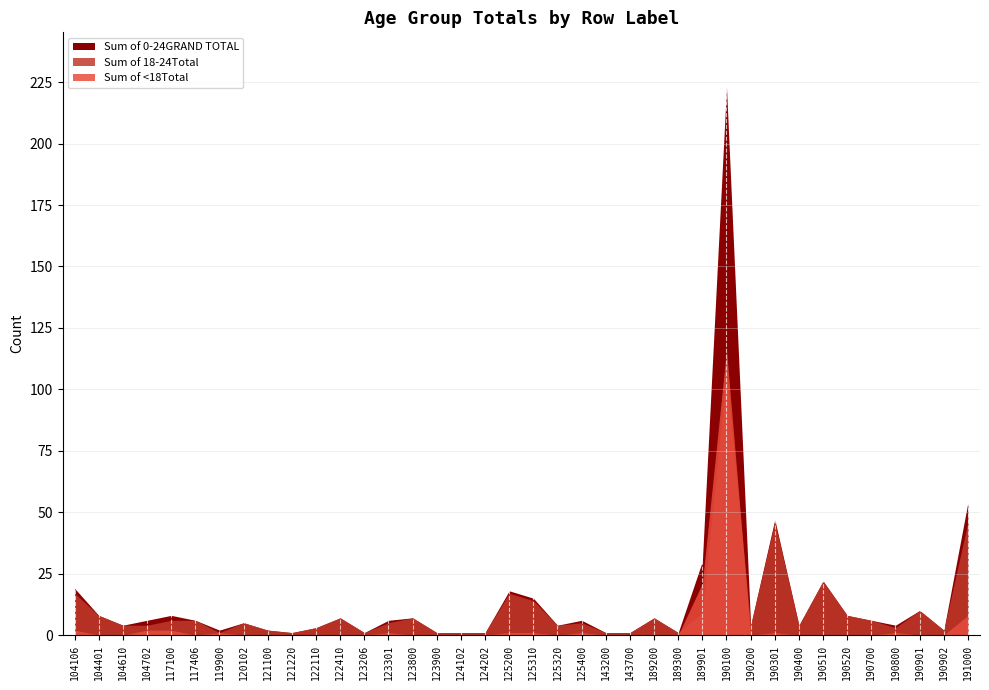

Rank the series by their average value, from highest to lowest.

Sum of 0-24GRAND TOTAL, Sum of 18-24Total, Sum of <18Total